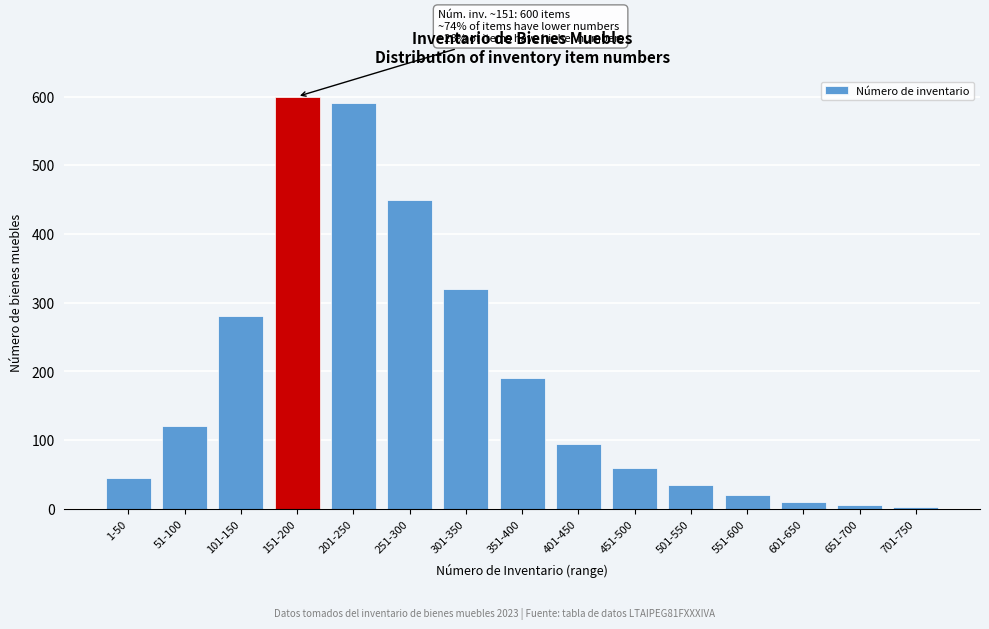

What is the difference between the maximum and second lowest values?

595